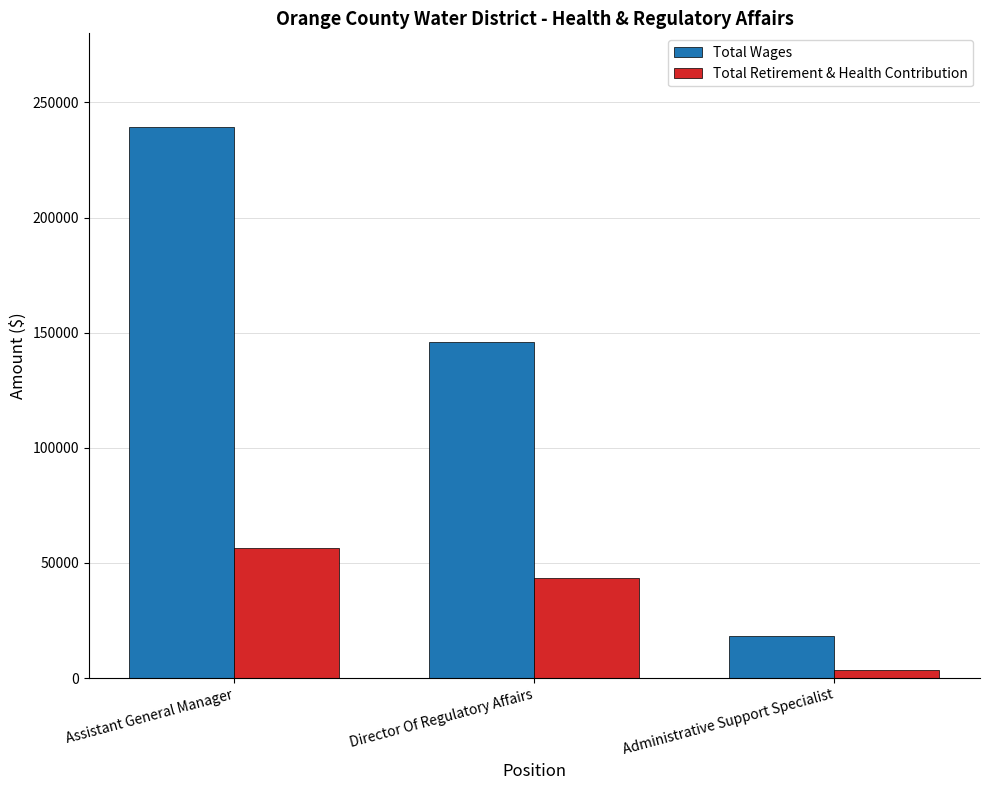

Reading left to right, transcribe all the data shown in this chart.

Total Wages: 239419	145876	18122
Total Retirement & Health Contribution: 56442	43411	3414